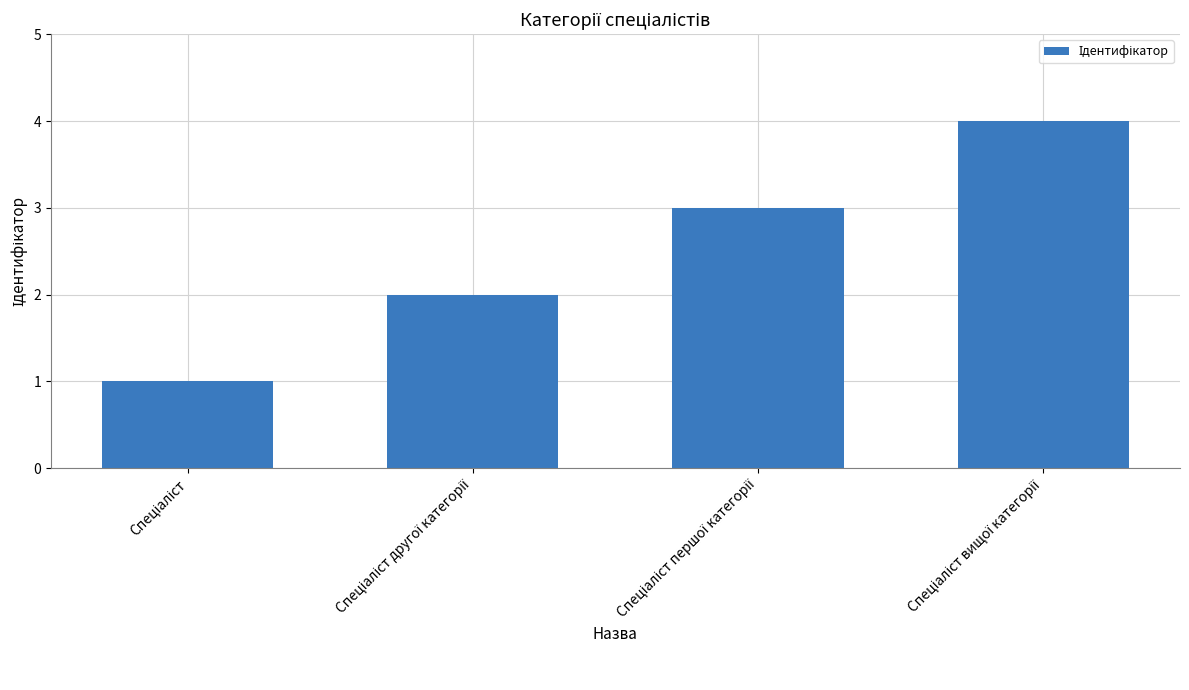

What is the maximum value shown in the chart?

4